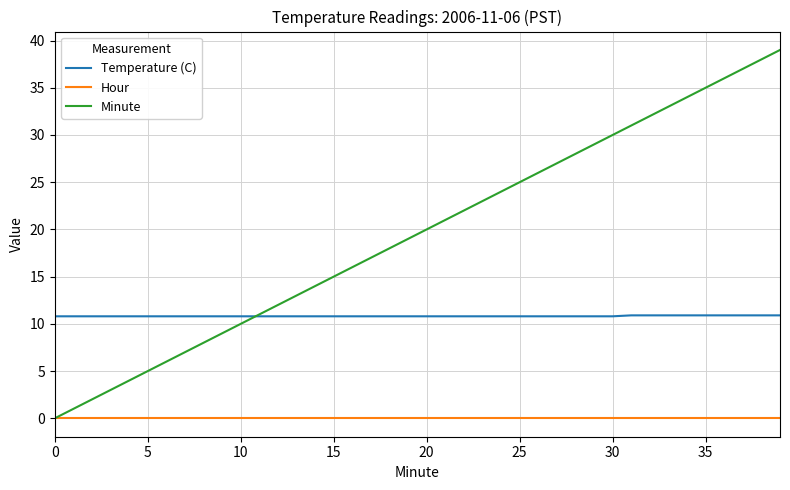

Which series has the largest total across all categories?

Minute